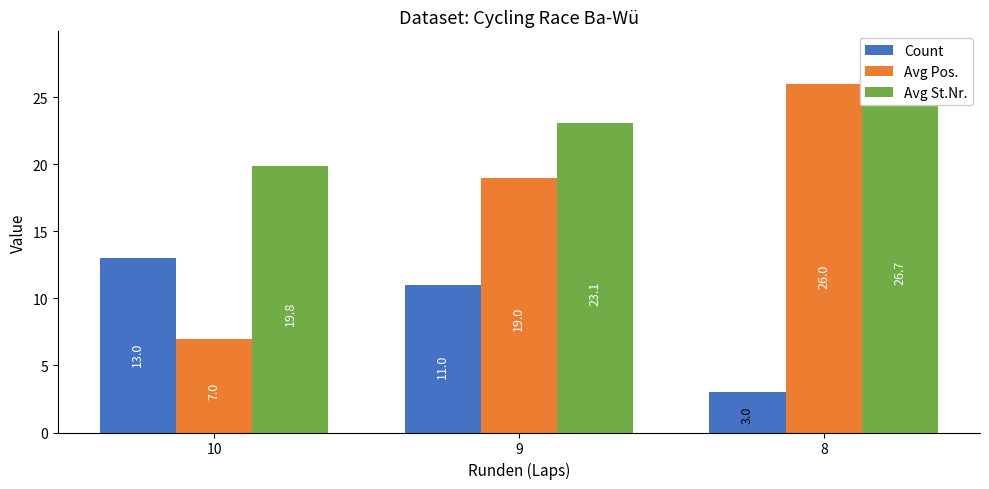

What is the difference between the Avg Pos. values at 10 and 8?

19.0